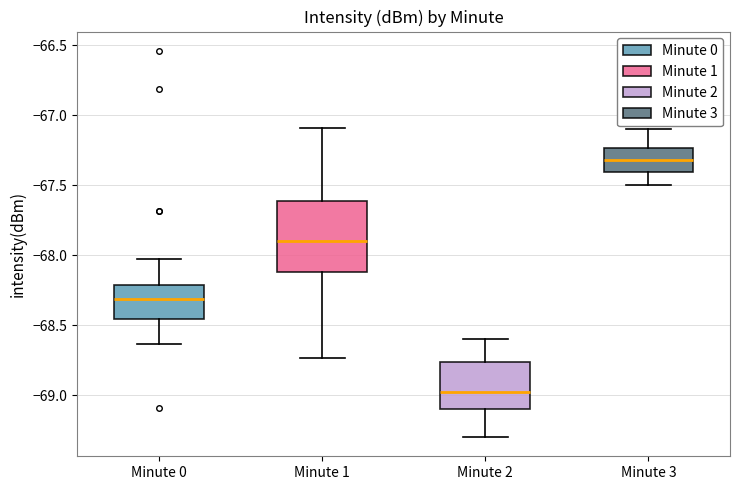

Which box's median line is the lowest?

Minute 2